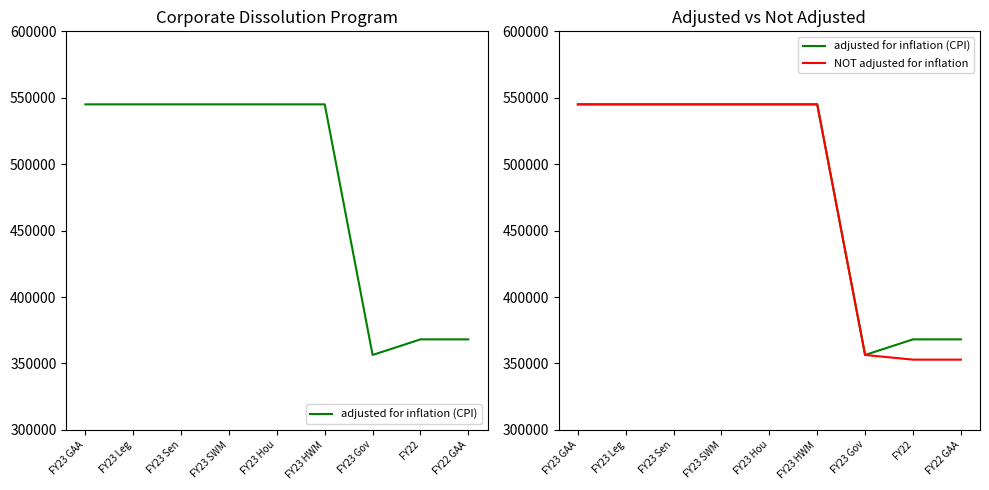

How many series are shown in this chart?

2